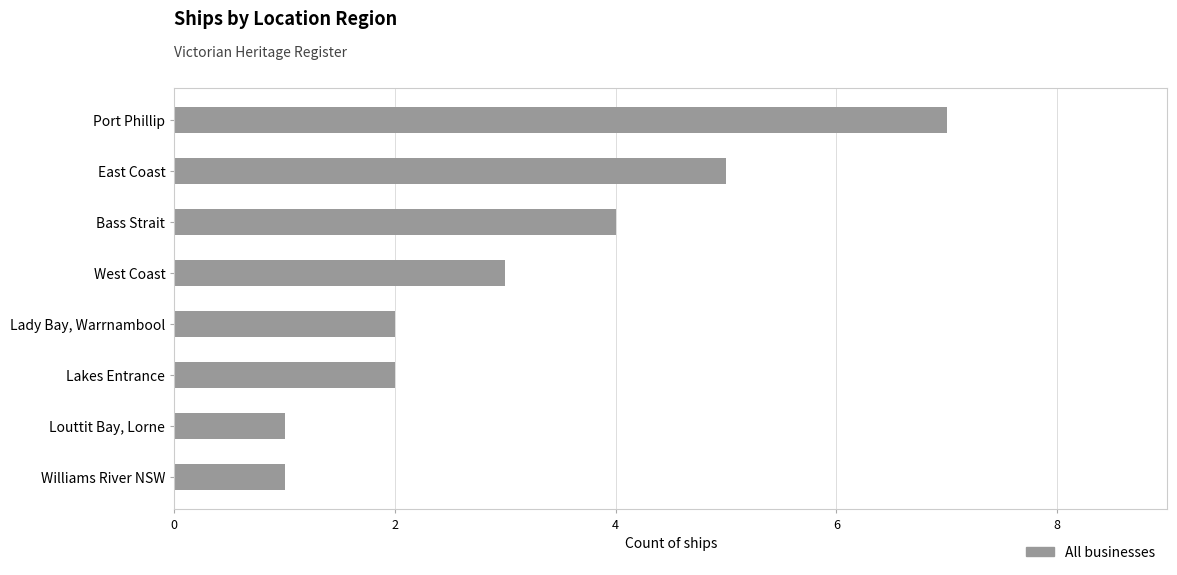

Reading top to bottom, transcribe all the data shown in this chart.

Port Phillip=7	East Coast=5	Bass Strait=4	West Coast=3	Lady Bay, Warrnambool=2	Lakes Entrance=2	Louttit Bay, Lorne=1	Williams River NSW=1